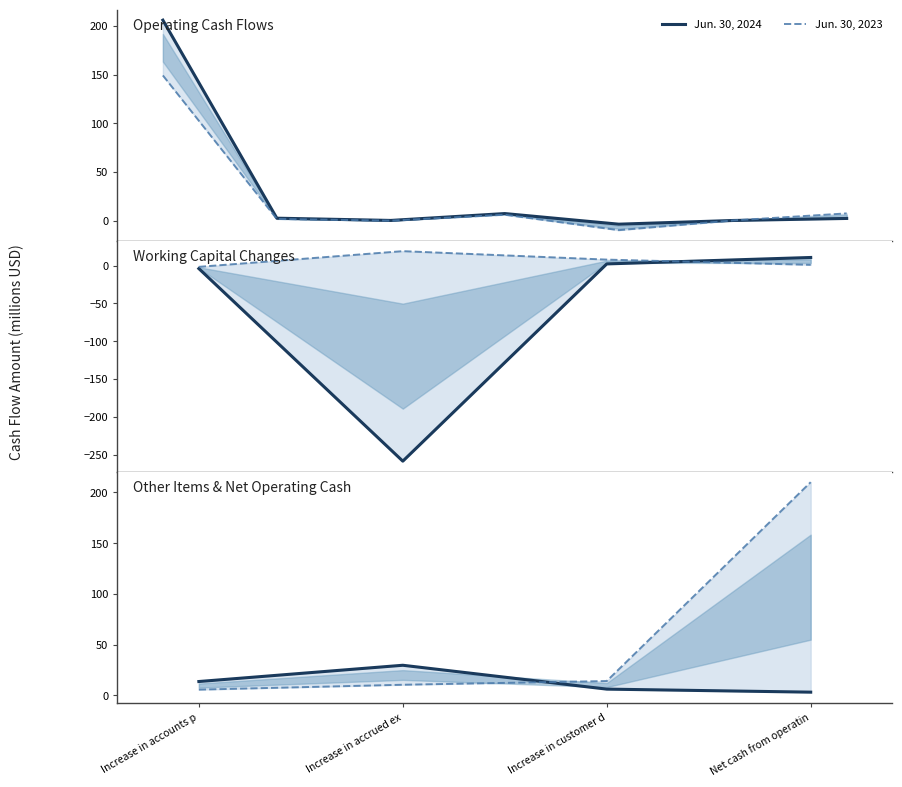

What position from the right is Increase in accrued ex?

3